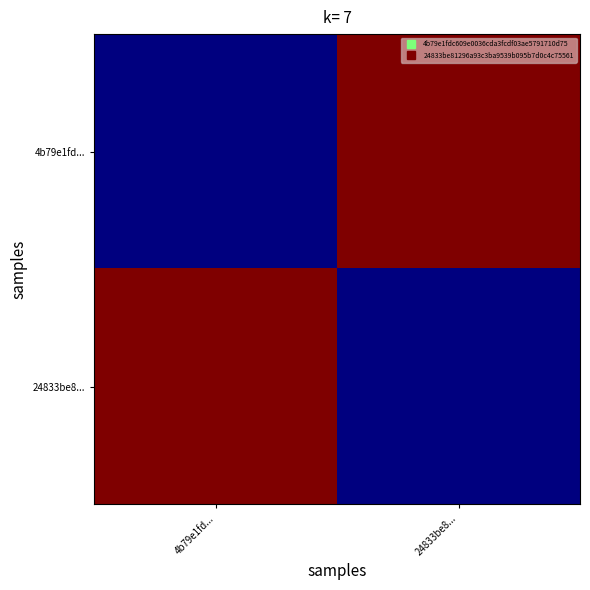

How many categories are shown in the chart?

2